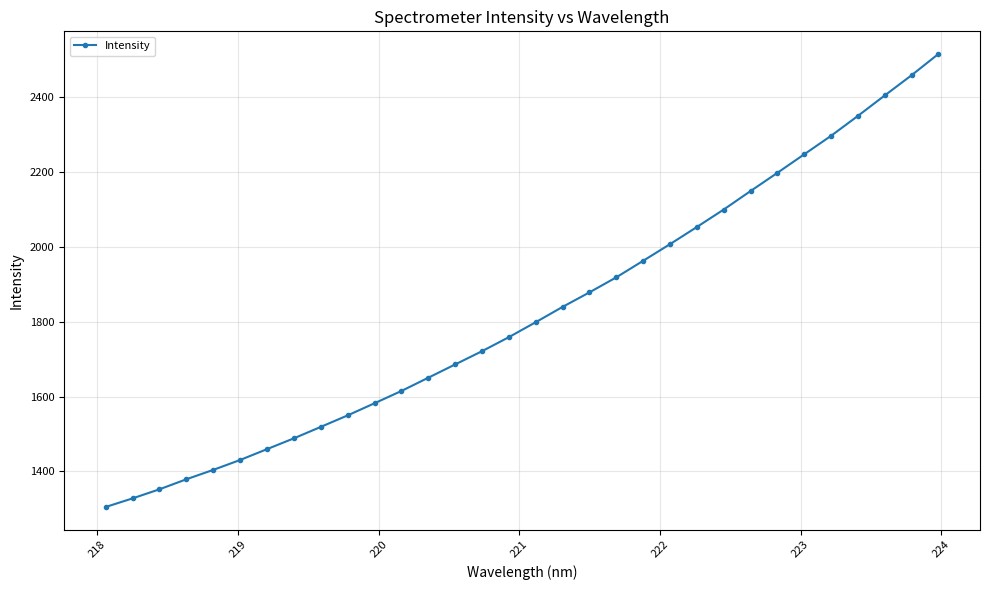

True or false: the data has more than 2 interior local peaks.

False